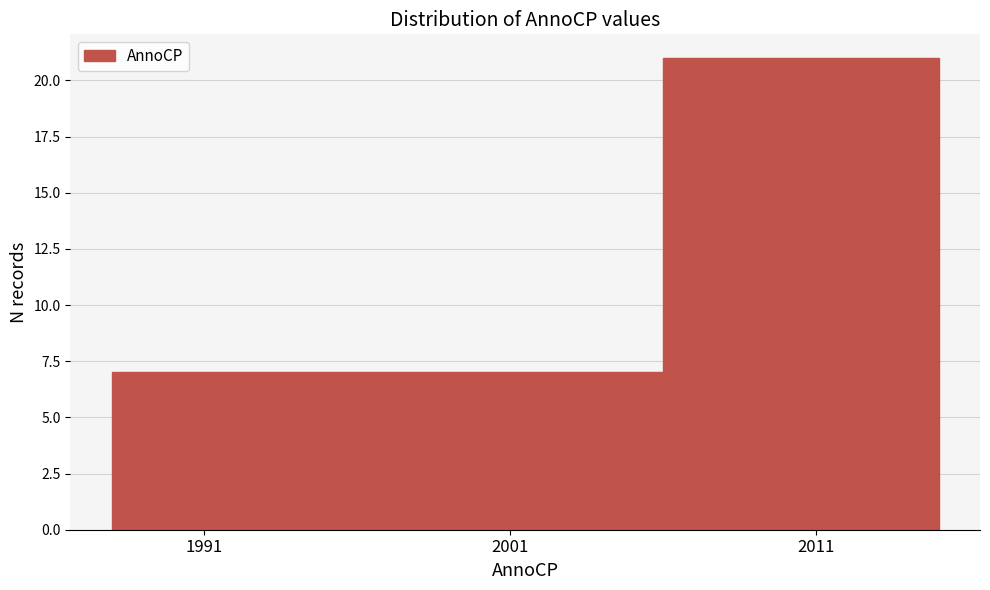

How tall is the bar that spans 1988 to 1997 on the x-axis? The values are not printed on the chart, so give them approximately, as read against the axis.

7